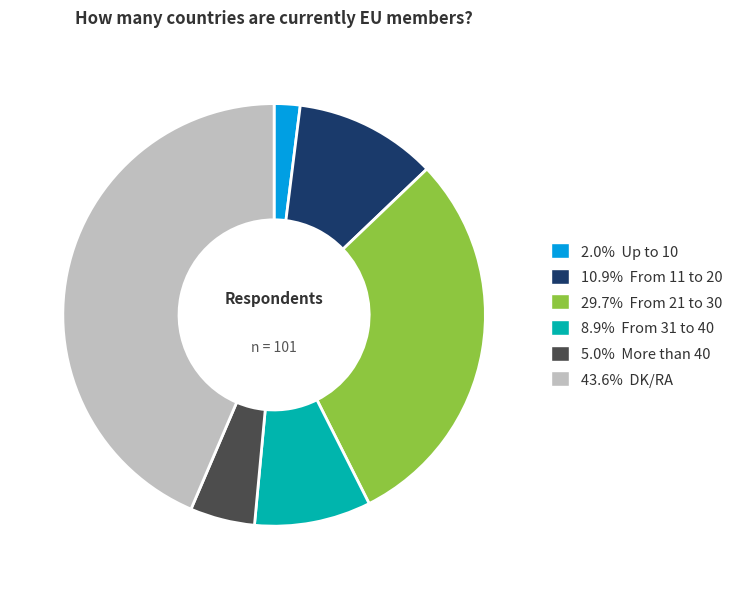

Approximately how many times larger is the value at 29.7% From 21 to 30 compared to 43.6% DK/RA?

0.7